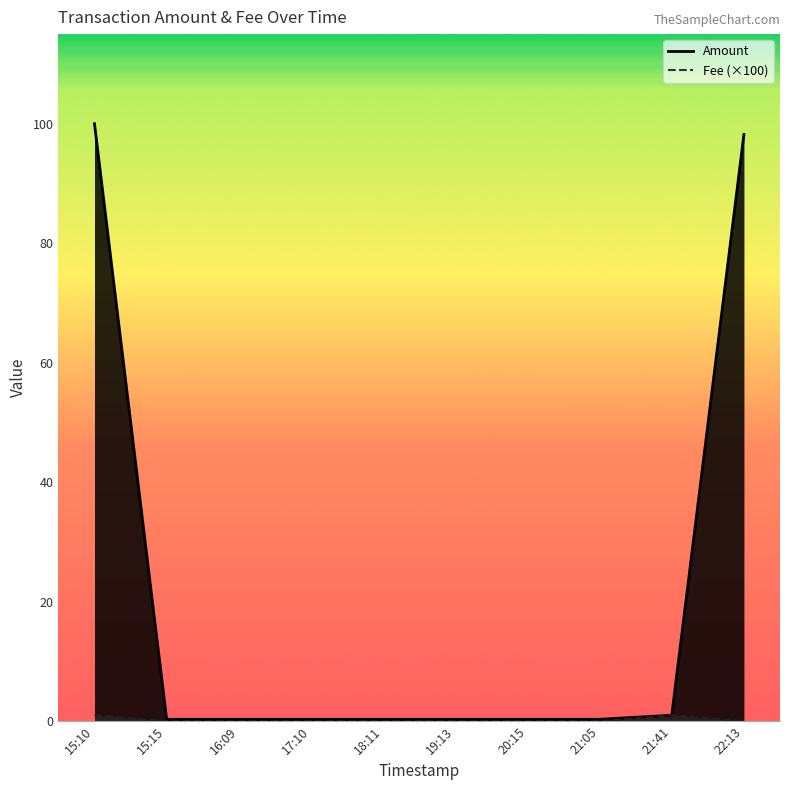

True or false: the data shows 0.1 at 20:15.

False